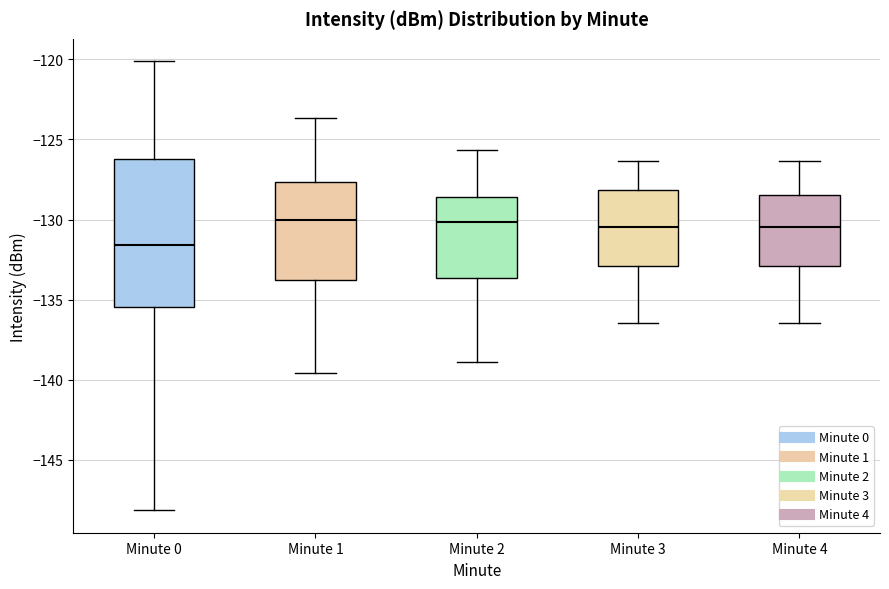

Where is the upper edge of the box for Minute 2 on the y-axis? The values are not printed on the chart, so give them approximately, as read against the axis.

-128.5